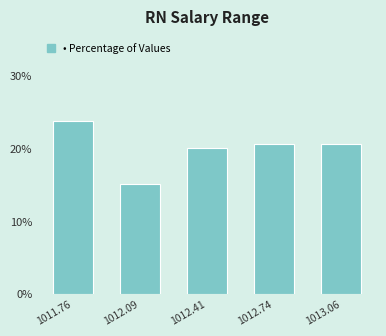

Reading left to right, extract all data points from this chart.

1011.76=23.8	1012.09=15.0	1012.41=20.0	1012.74=20.6	1013.06=20.6